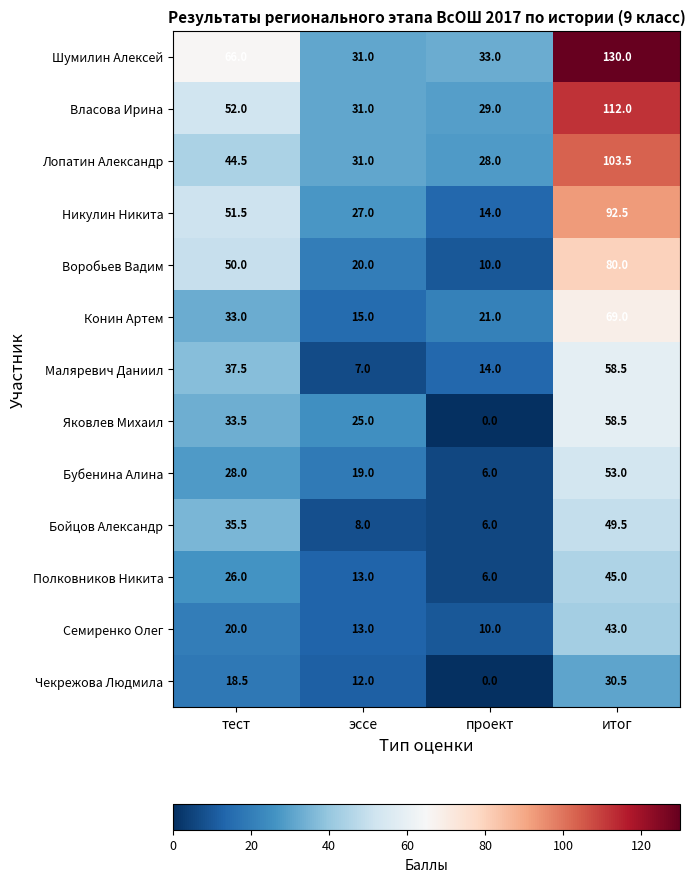

Between эссе and проект, which series saw the biggest shift?

Яковлев Михаил